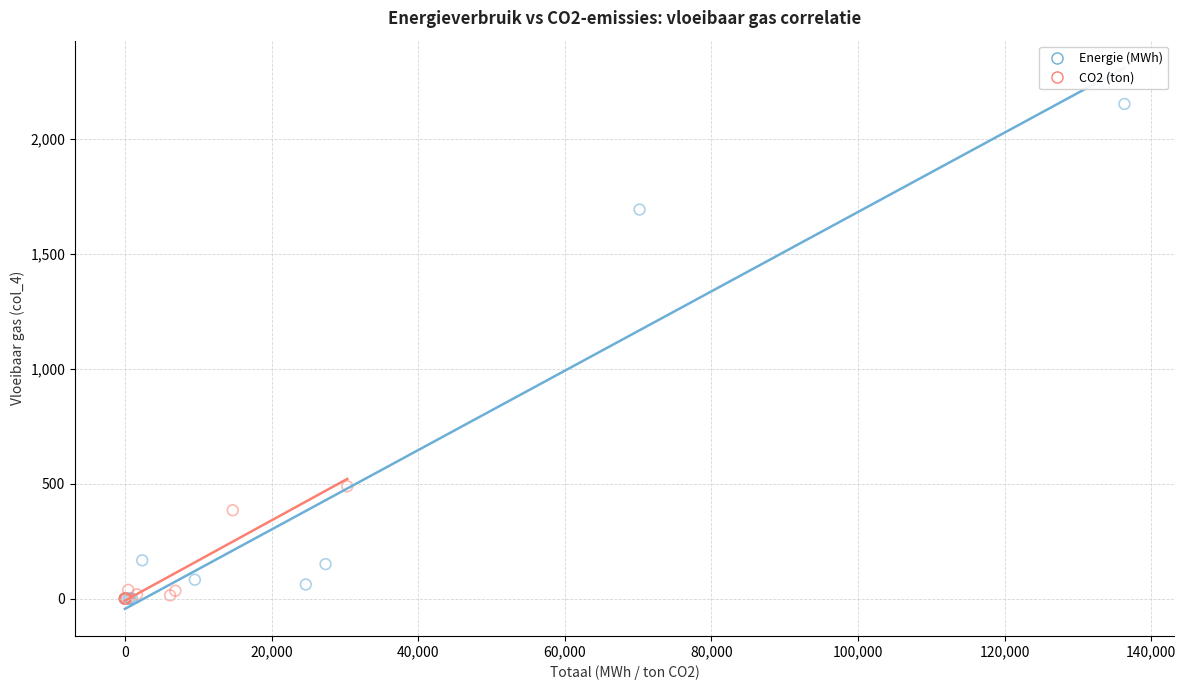

Which series has the largest Y range (max minus min)?

Energie (MWh)